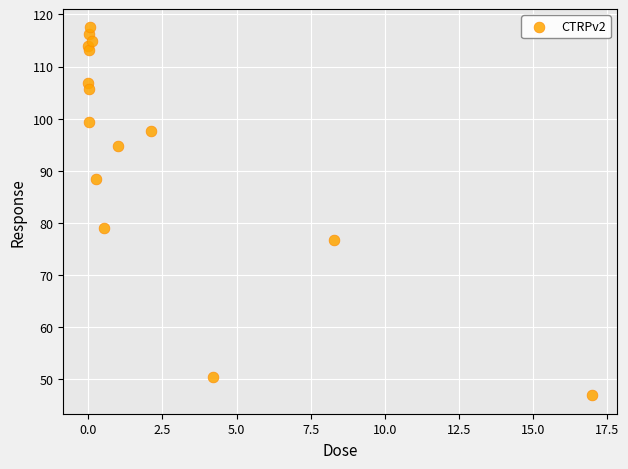

What Y value in the scatter plot is closest to 82?

79.0